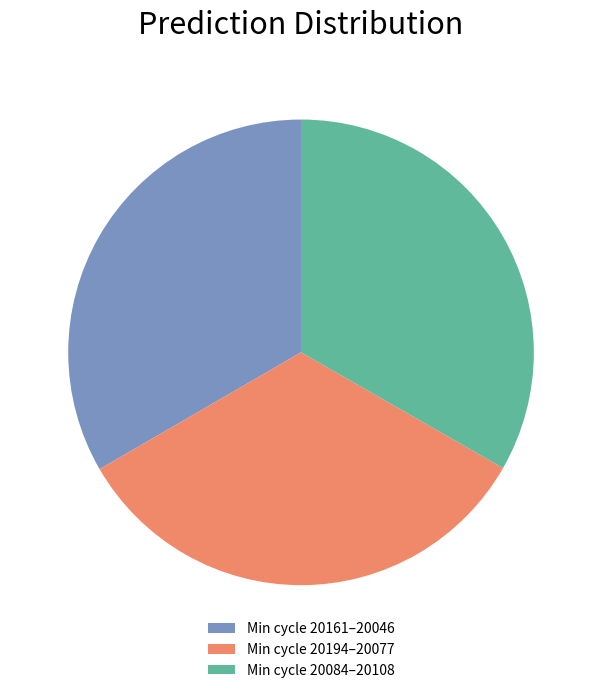

Is there any slice that represents more than half of the pie?

No